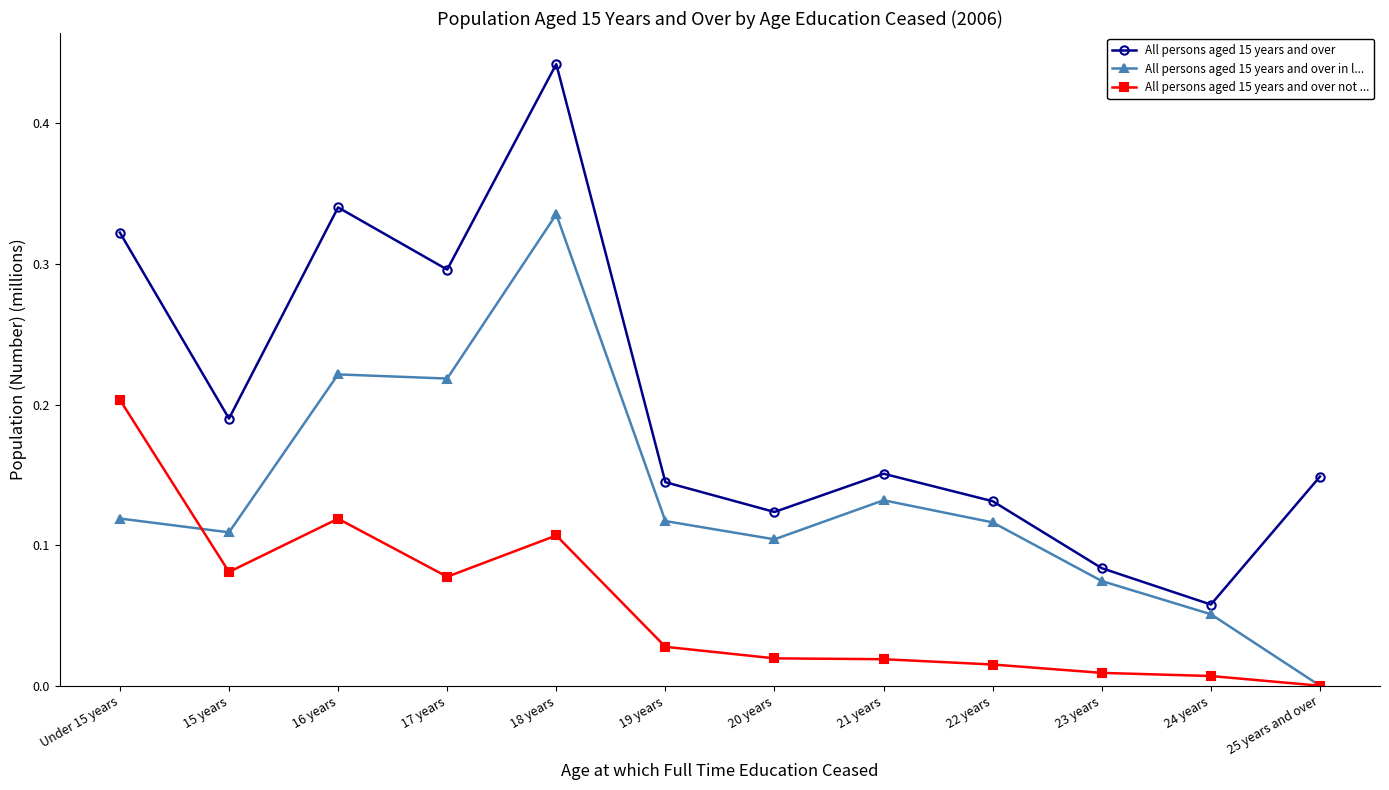

True or false: All persons aged 15 years and over not ... and All persons aged 15 years and over cross at least once.

False